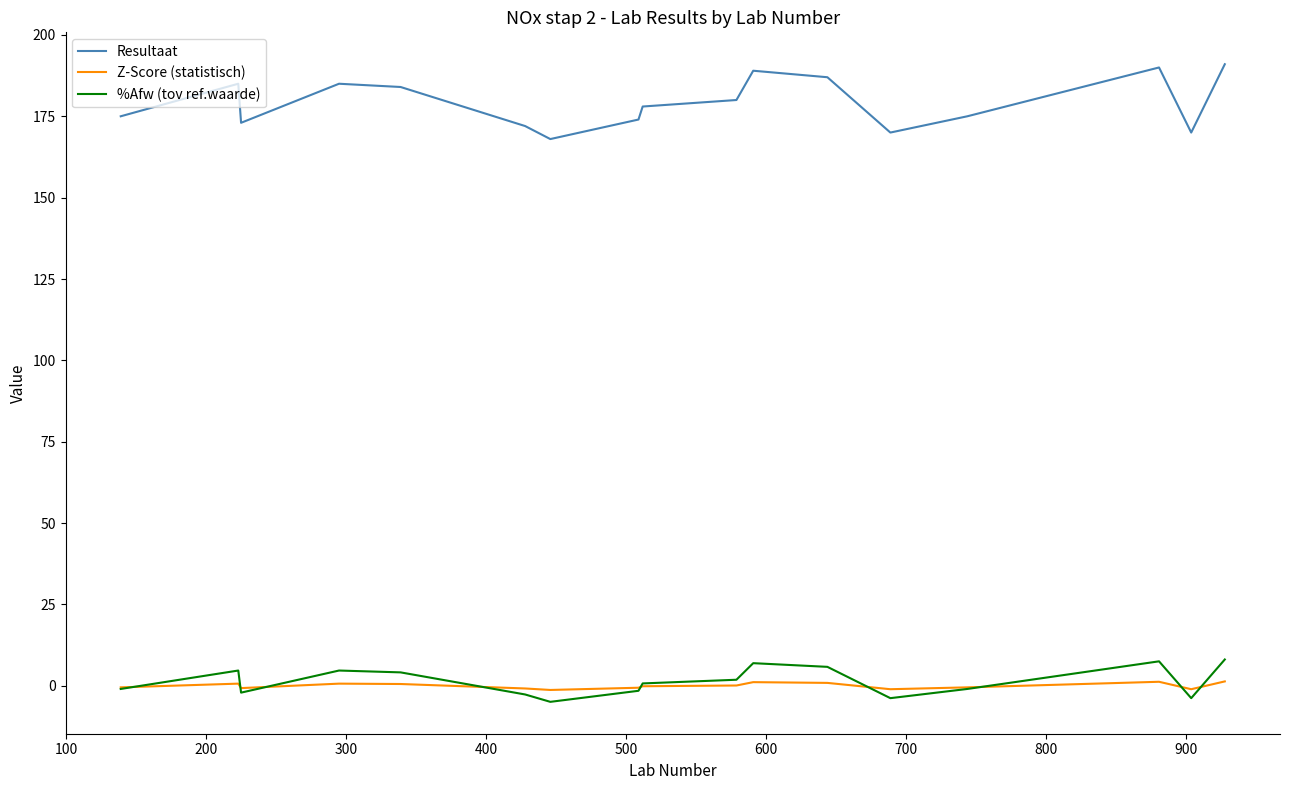

What is the maximum value for Resultaat?

191.0